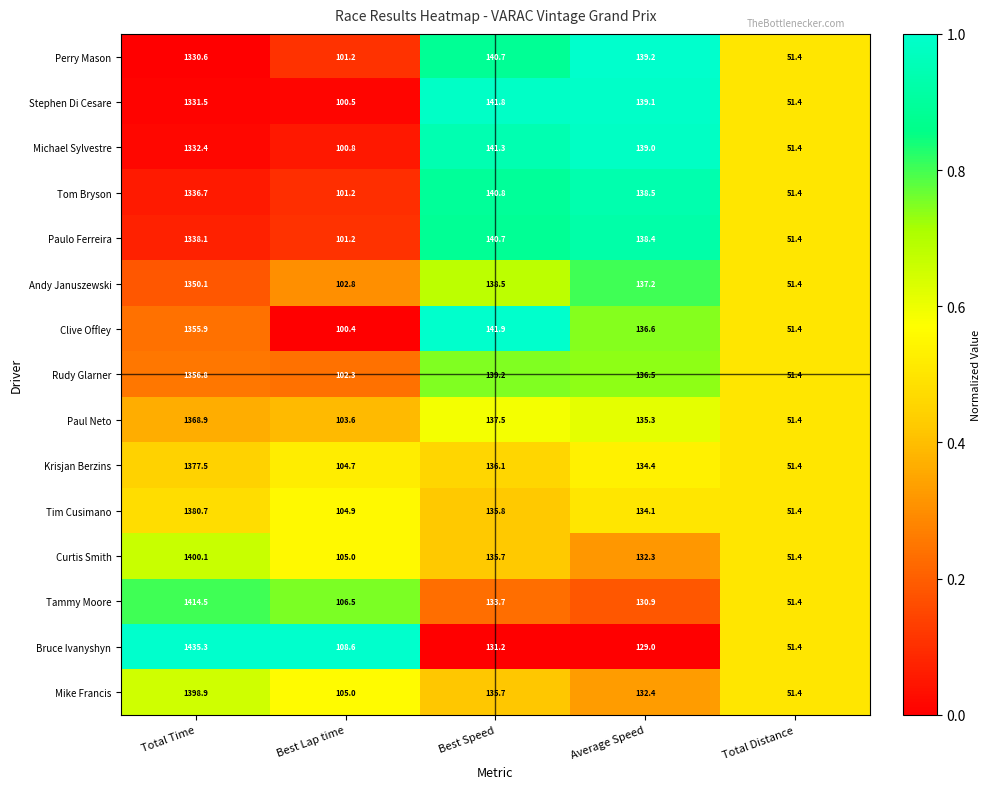

How many series are shown in this chart?

15